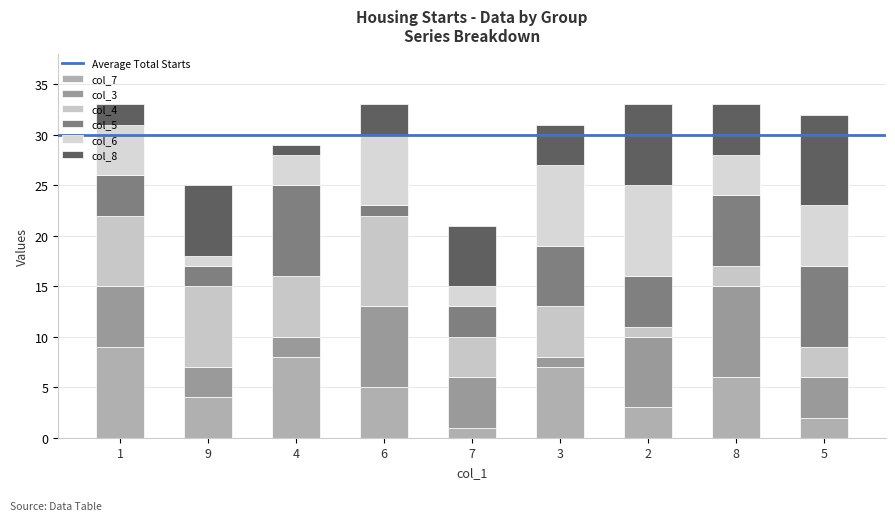

What is the sum of the col_4 values at 8 and 5?

5